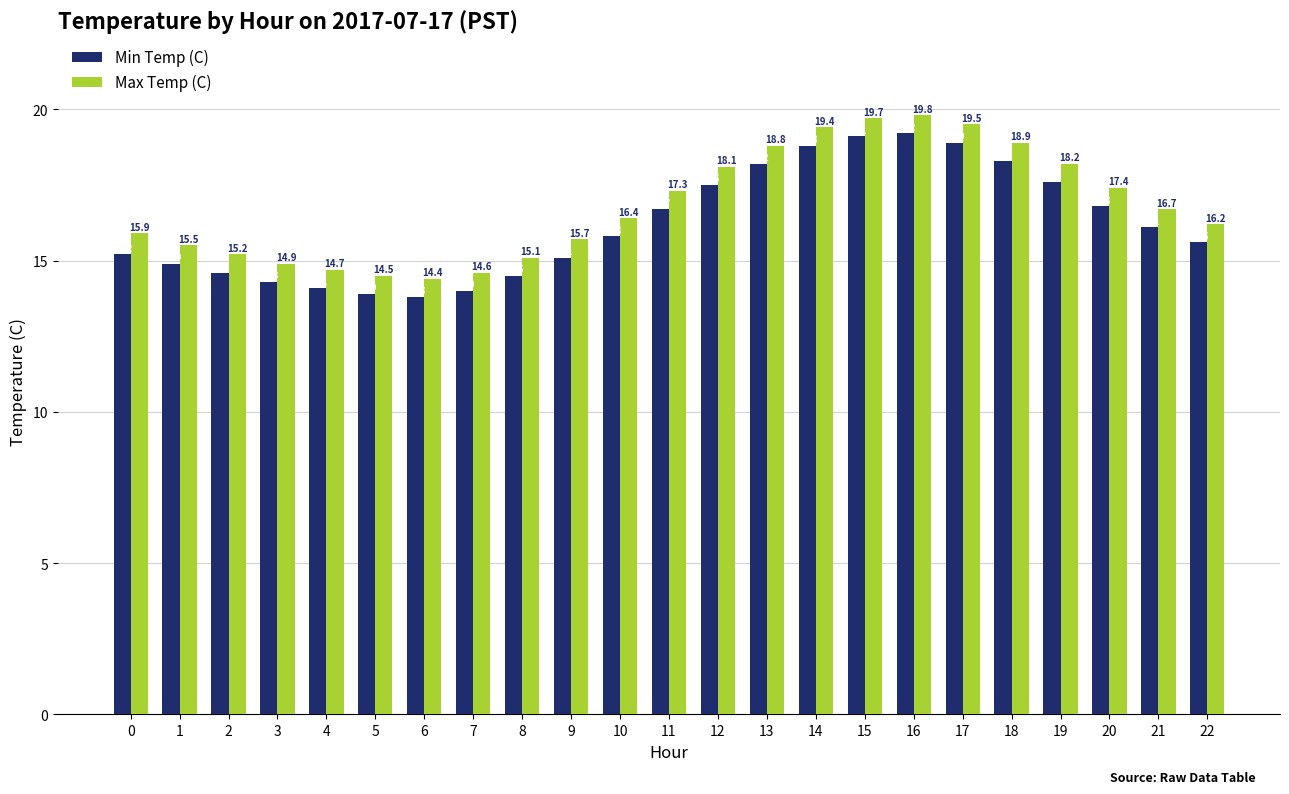

The value of Max Temp (C) at 20 is 17.4. True or false?

True